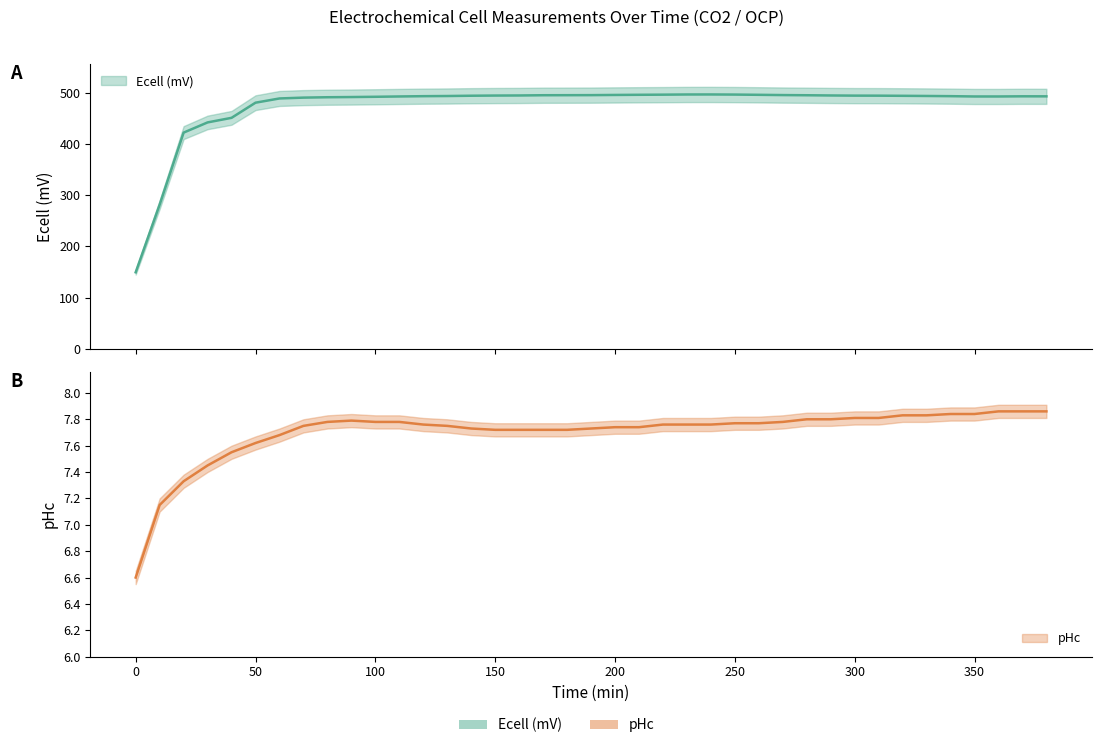

True or false: pHc and Ecell (mV) cross at least once.

False